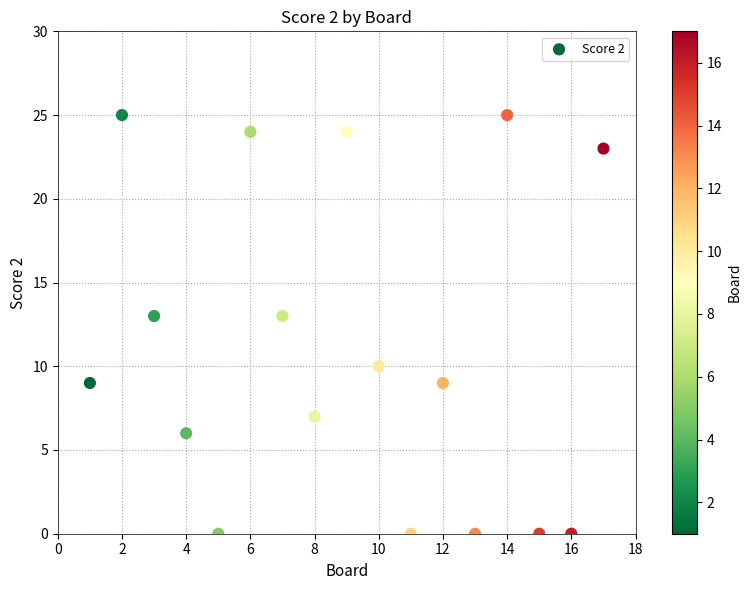

What is the range of X values (max minus min)?

16